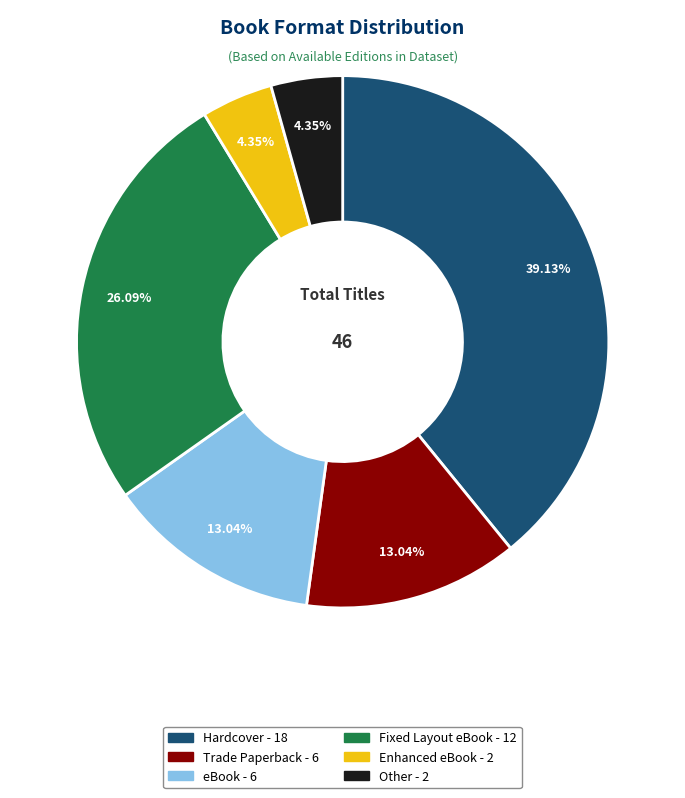

Does Trade Paperback represent more than half of the total?

No